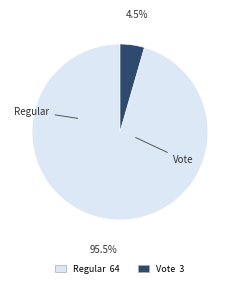

To the nearest percent, what is the difference between the Regular and Vote slice percentages?

91%